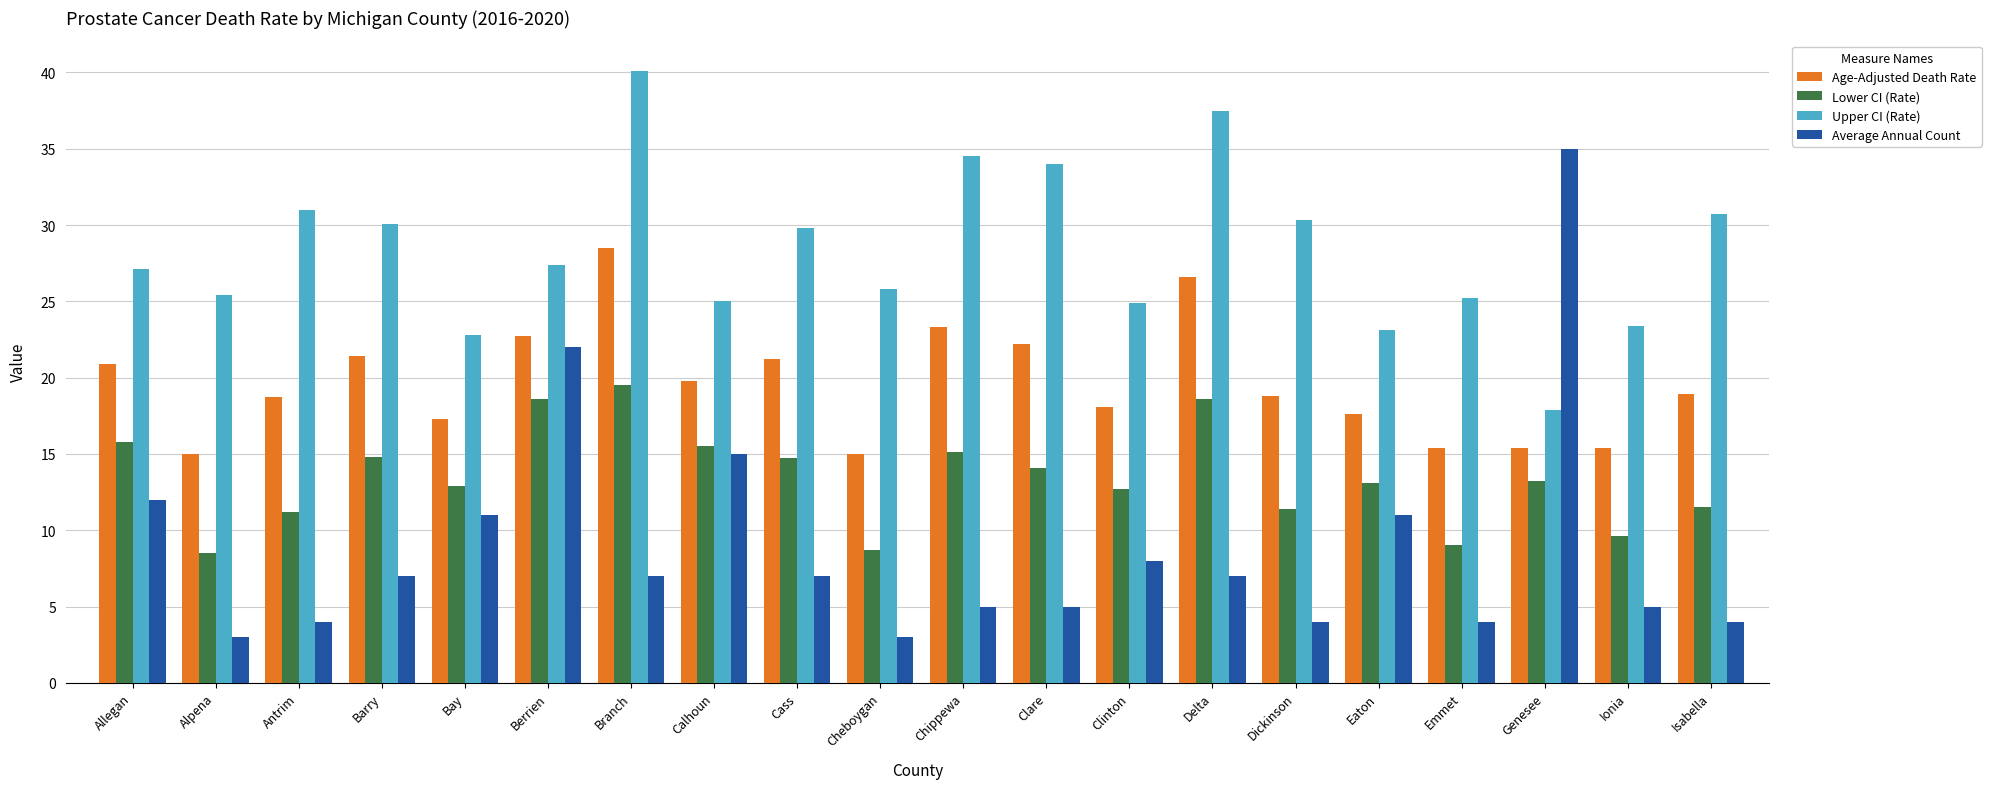

Which category has the highest value in the Upper CI (Rate) series?

Branch